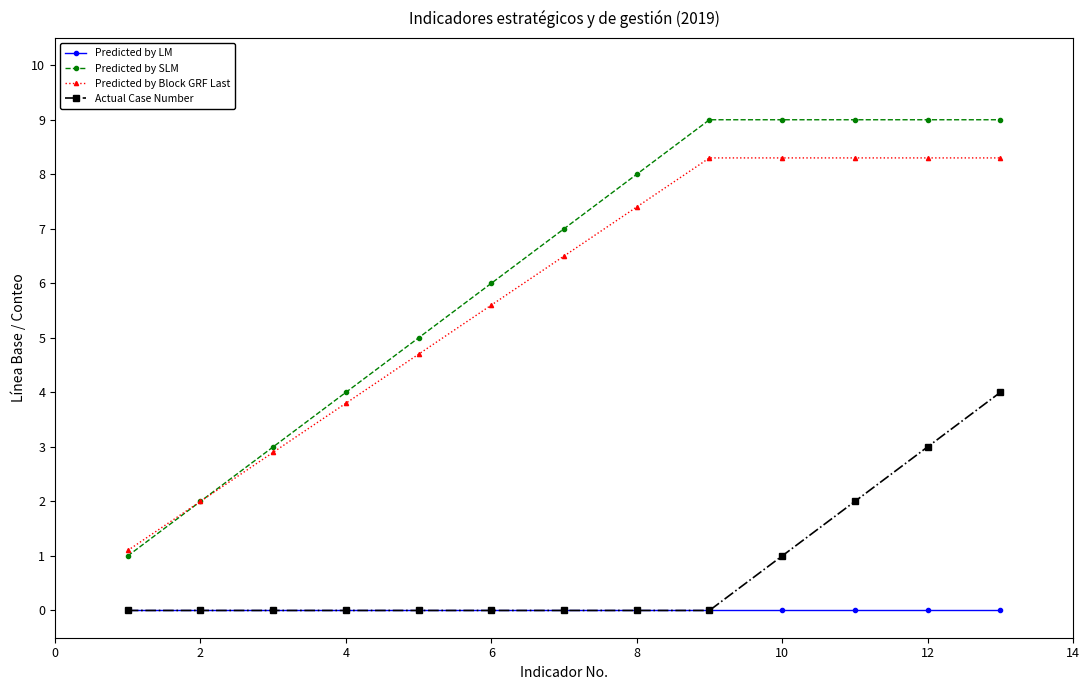

Rank the series by their maximum value, from highest to lowest.

Predicted by SLM, Predicted by Block GRF Last, Actual Case Number, Predicted by LM